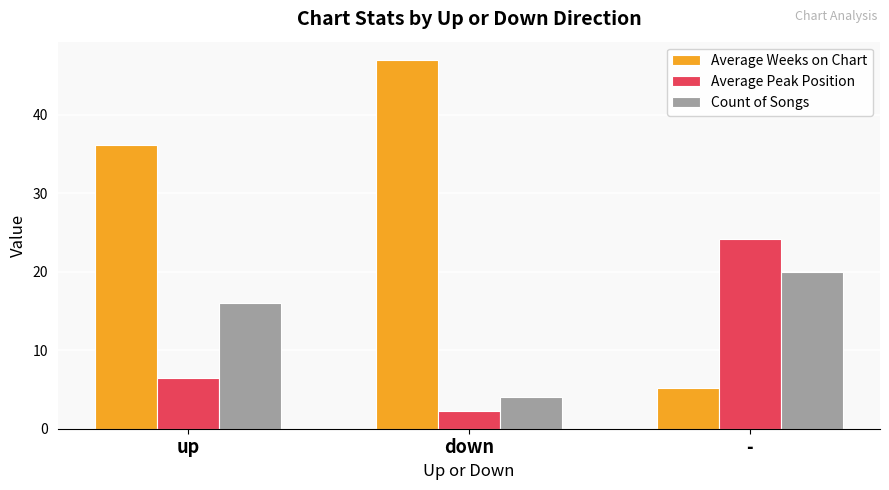

What is the label of the 1st bar from the right?

-